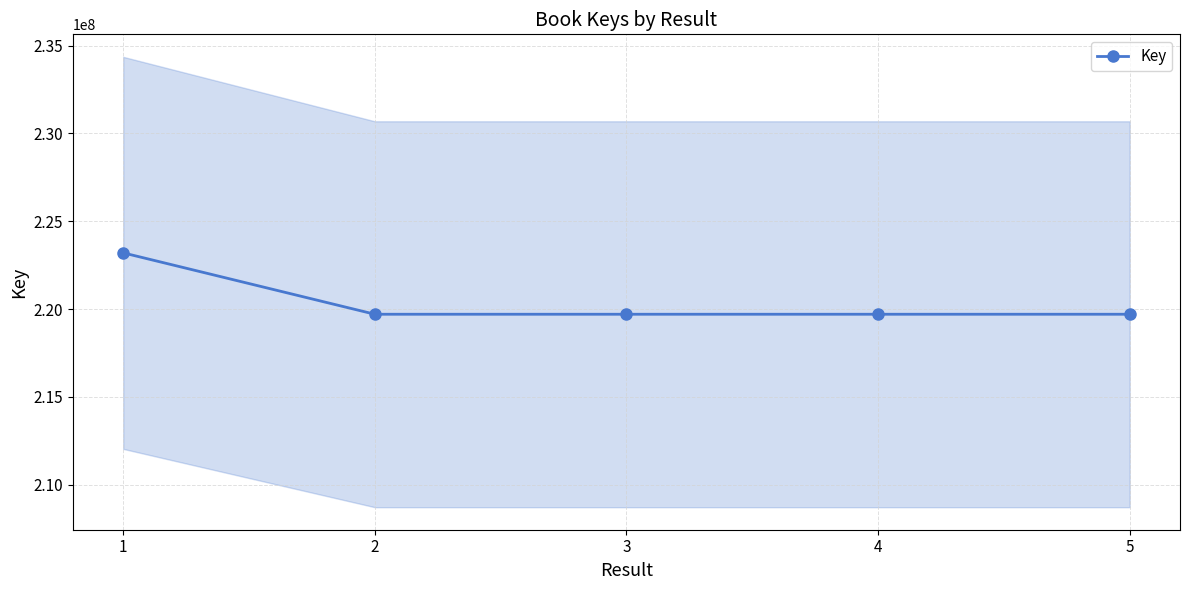

Reading right to left, what are all the values shown in this chart?

219707332	219707374	219707416	219707458	223201611